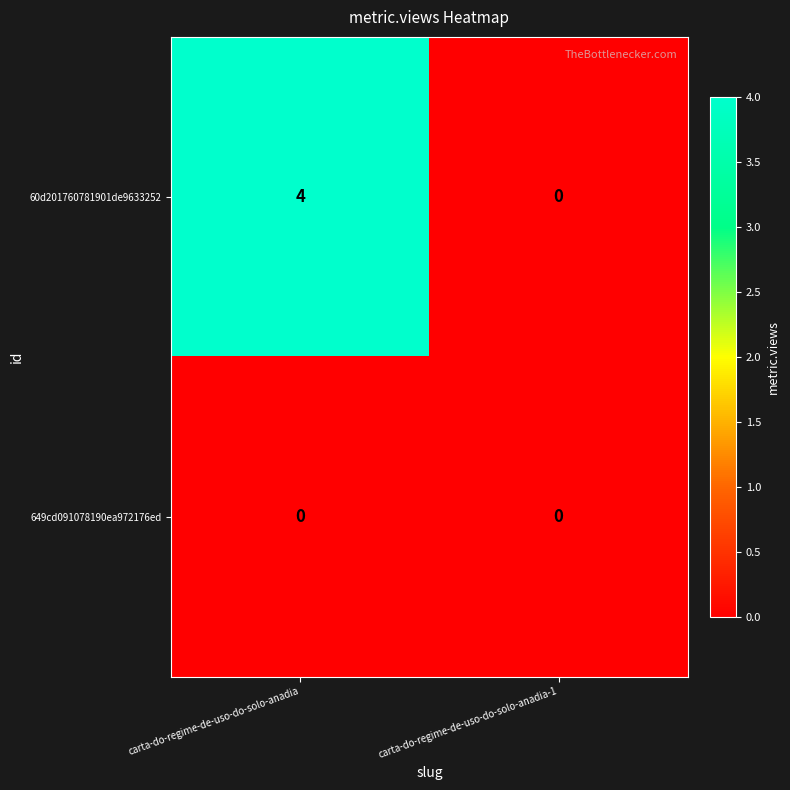

How many categories are shown in the chart?

2